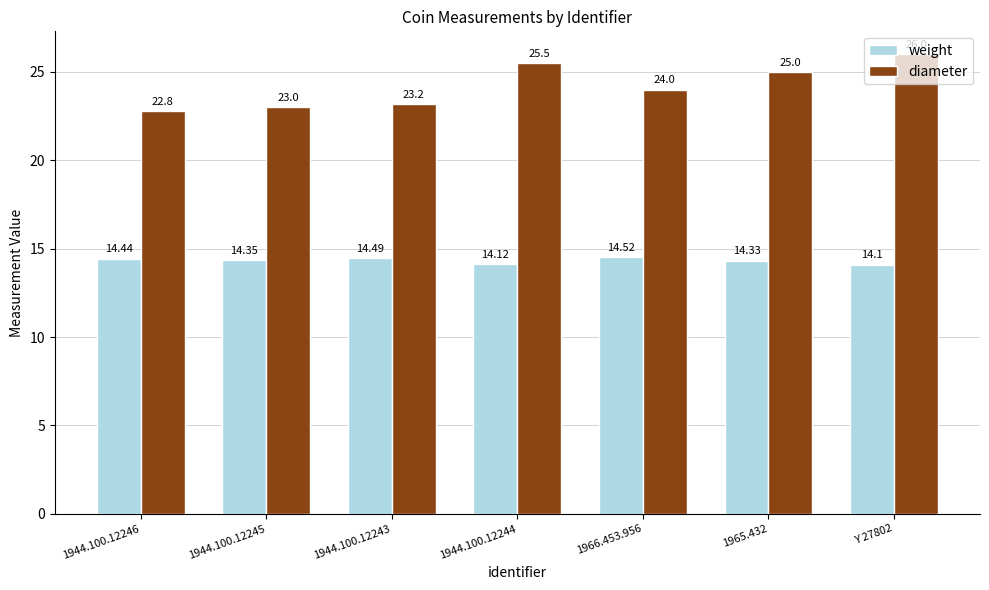

How many categories are shown in the chart?

7